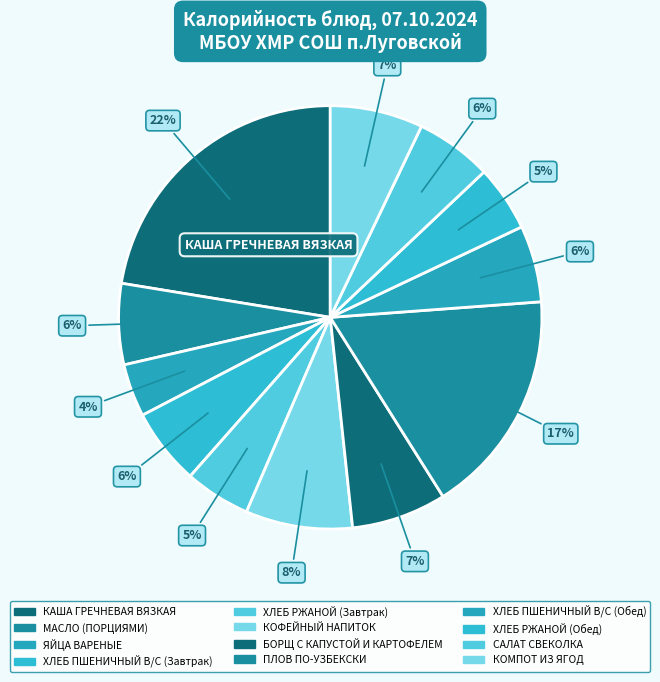

Combined, do БОРЩ С КАПУСТОЙ И КАРТОФЕЛЕМ and ПЛОВ ПО-УЗБЕКСКИ account for over 50%?

No